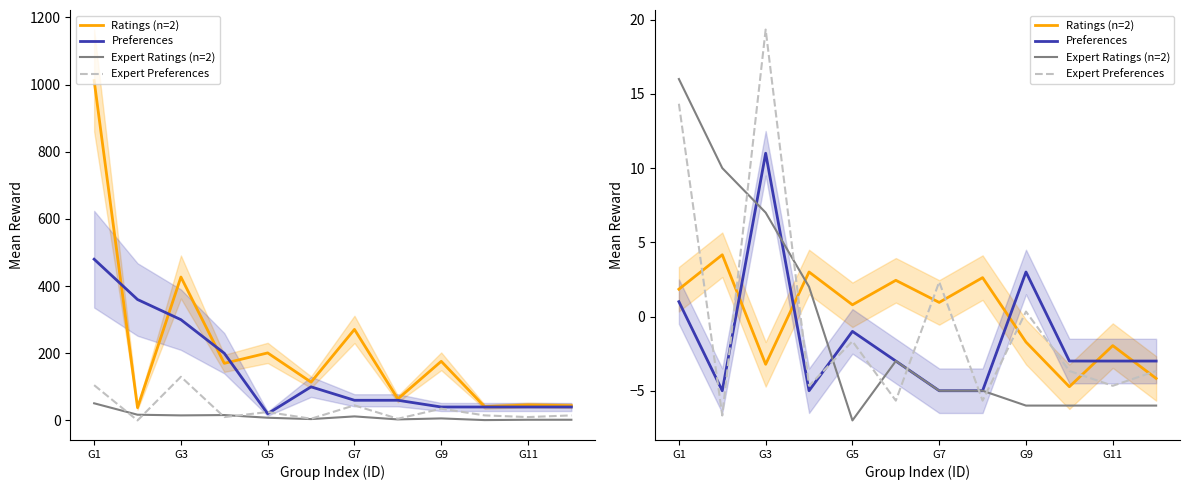

How many lines are shown in the chart?

4